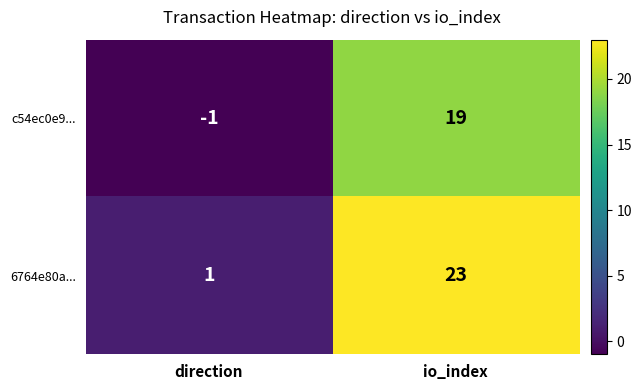

What is the sum of the 6764e80a... values at io_index and direction?

24